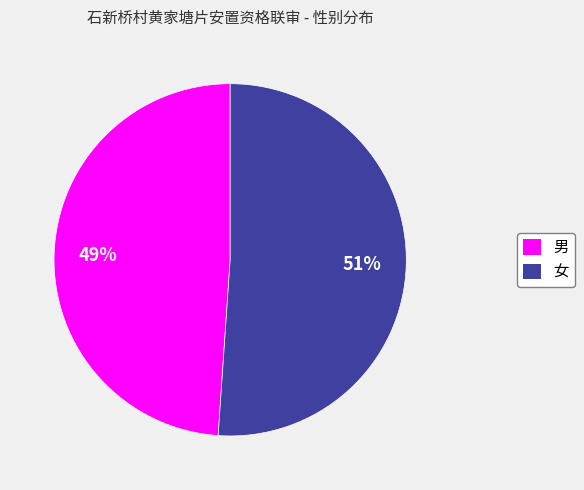

Is it true that 女 is 51% of the pie?

True